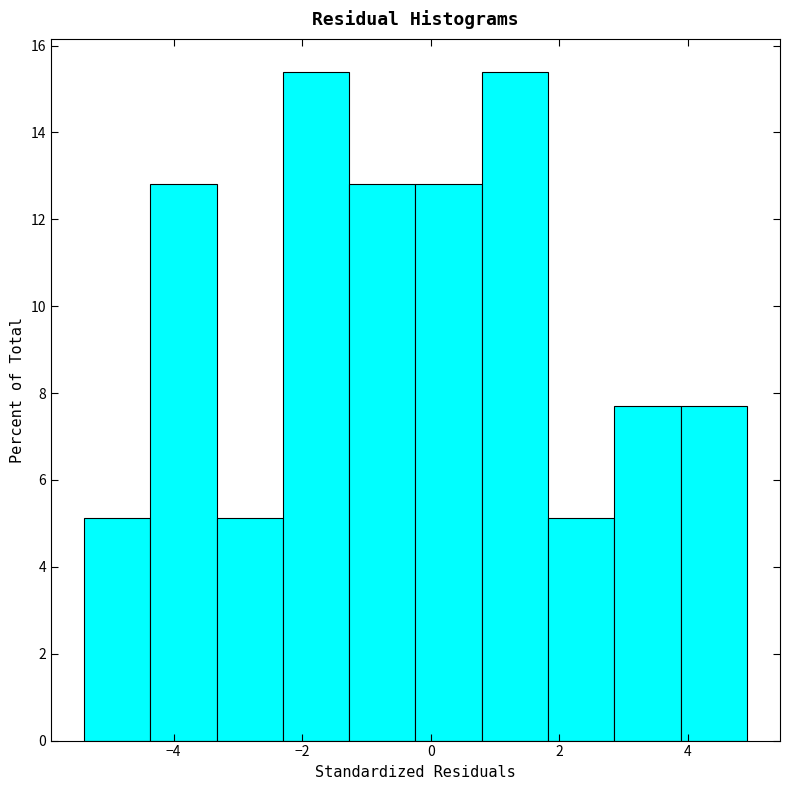

How tall is the bar that spans -3.4 to -2.4 on the x-axis? Neither the bar edges nor the heights are printed on the chart, so give them approximately, as read against the axes.

5.2